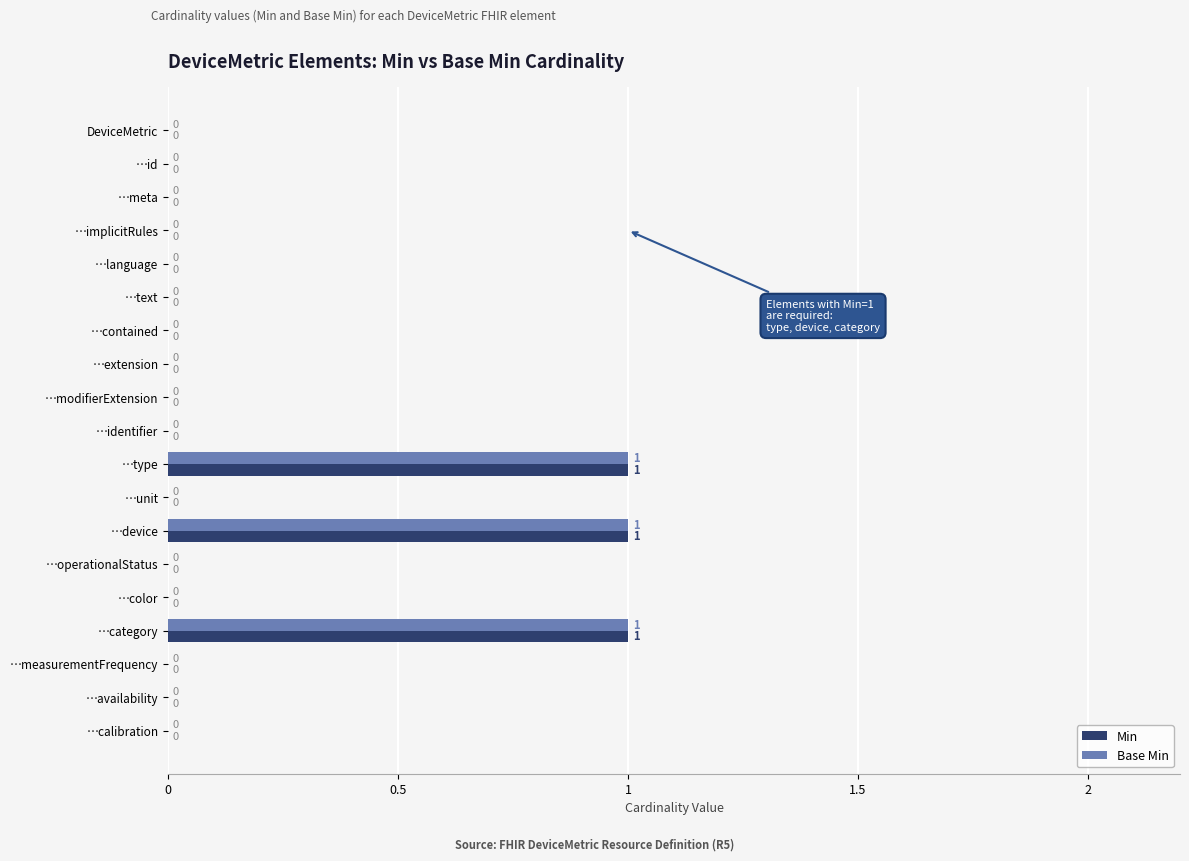

Is it true that Base Min equals 0 at …availability?

True